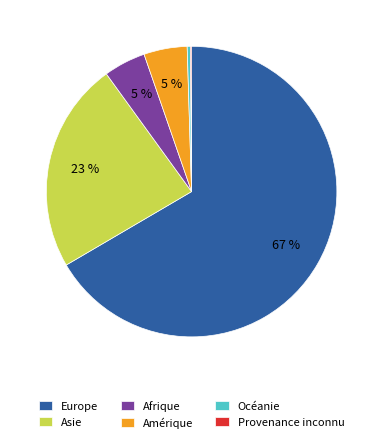

True or false: Amérique accounts for 5% of the total.

True